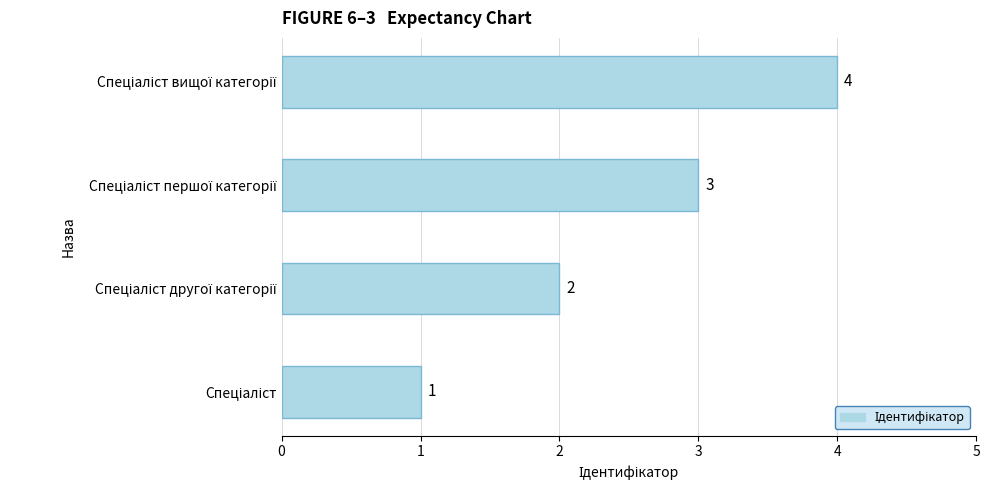

How many values are between 2 and 4?

3